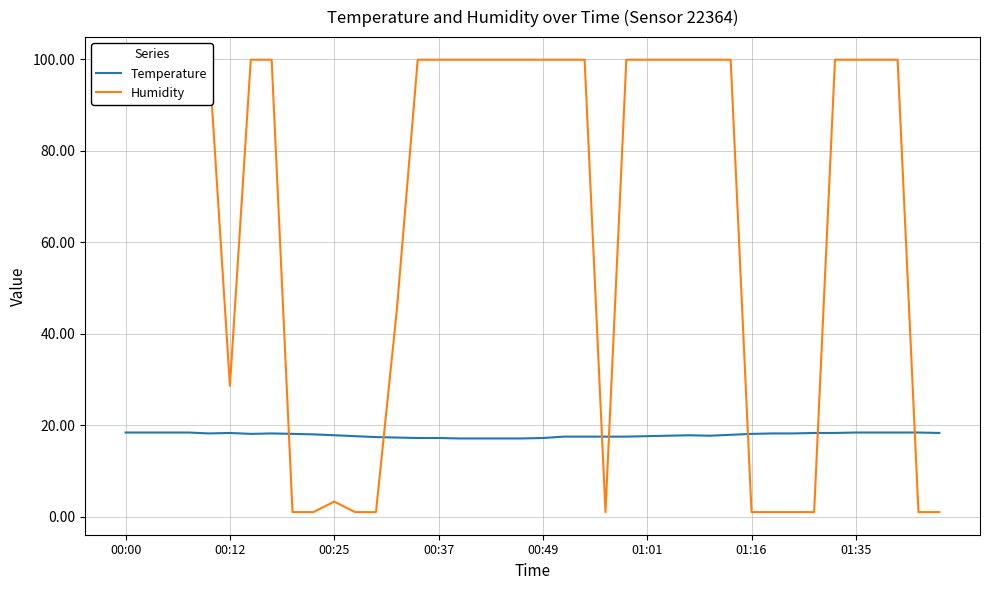

Count the number of data series in this chart.

2